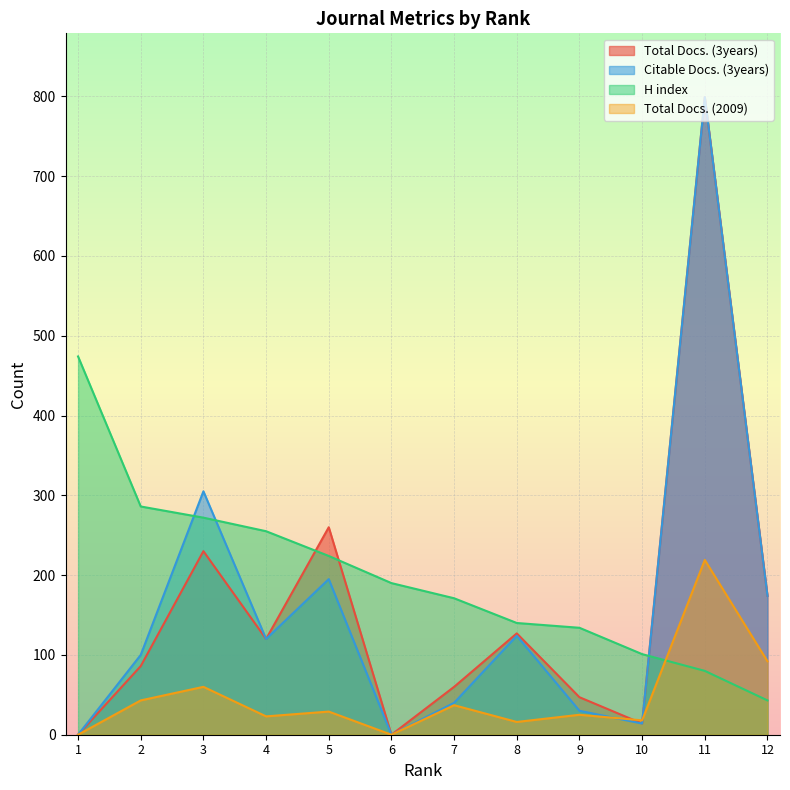

Which series has the largest range (max minus min)?

Total Docs. (3years)